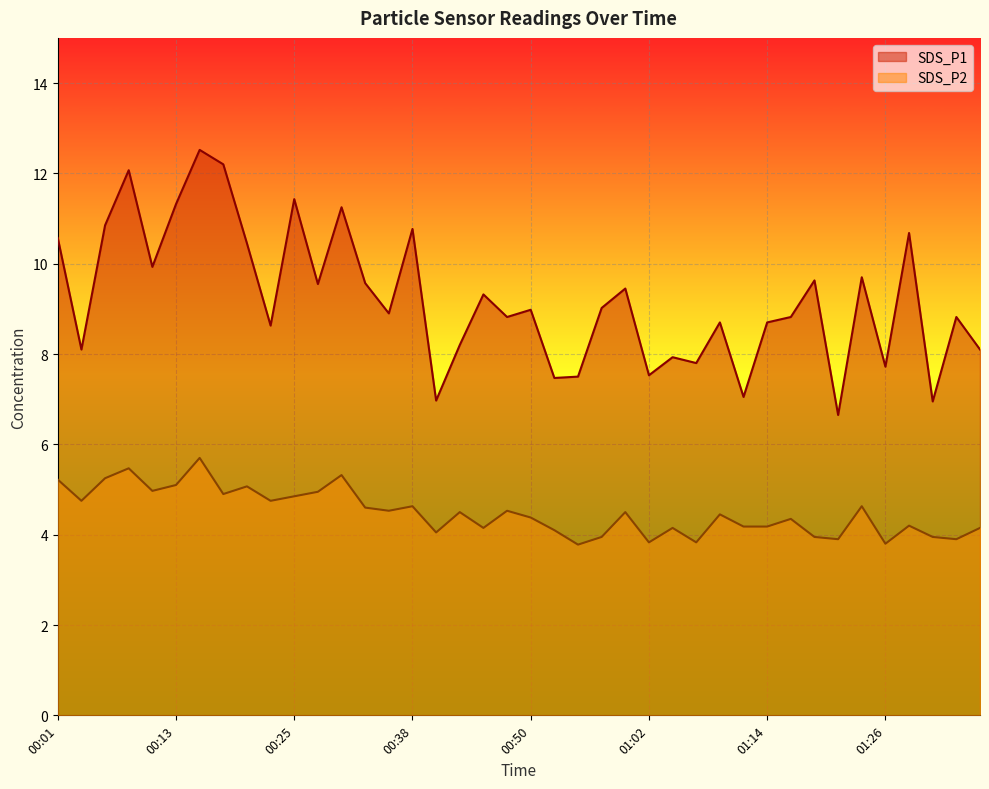

What is the sum of all SDS_P1 values?

368.6